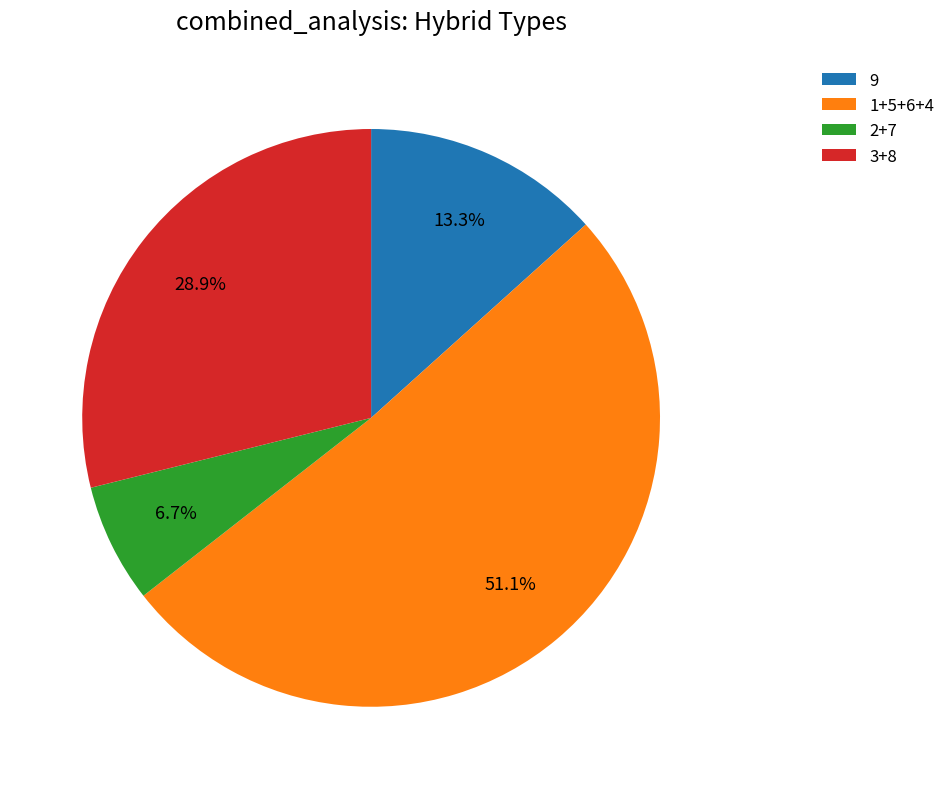

Rank the categories by value from highest to lowest.

1+5+6+4, 3+8, 9, 2+7